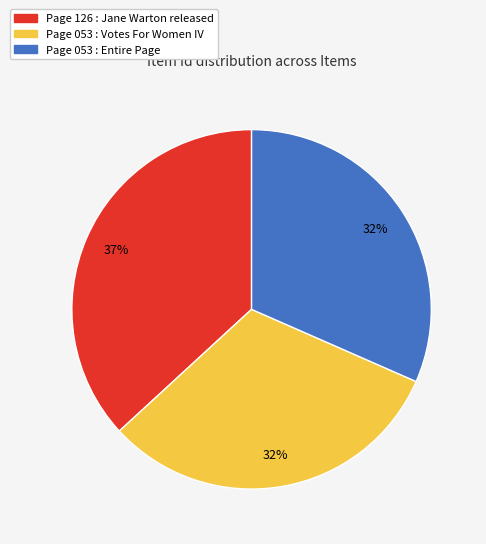

The Page 053 : Entire Page slice represents 32% of the pie. True or false?

True